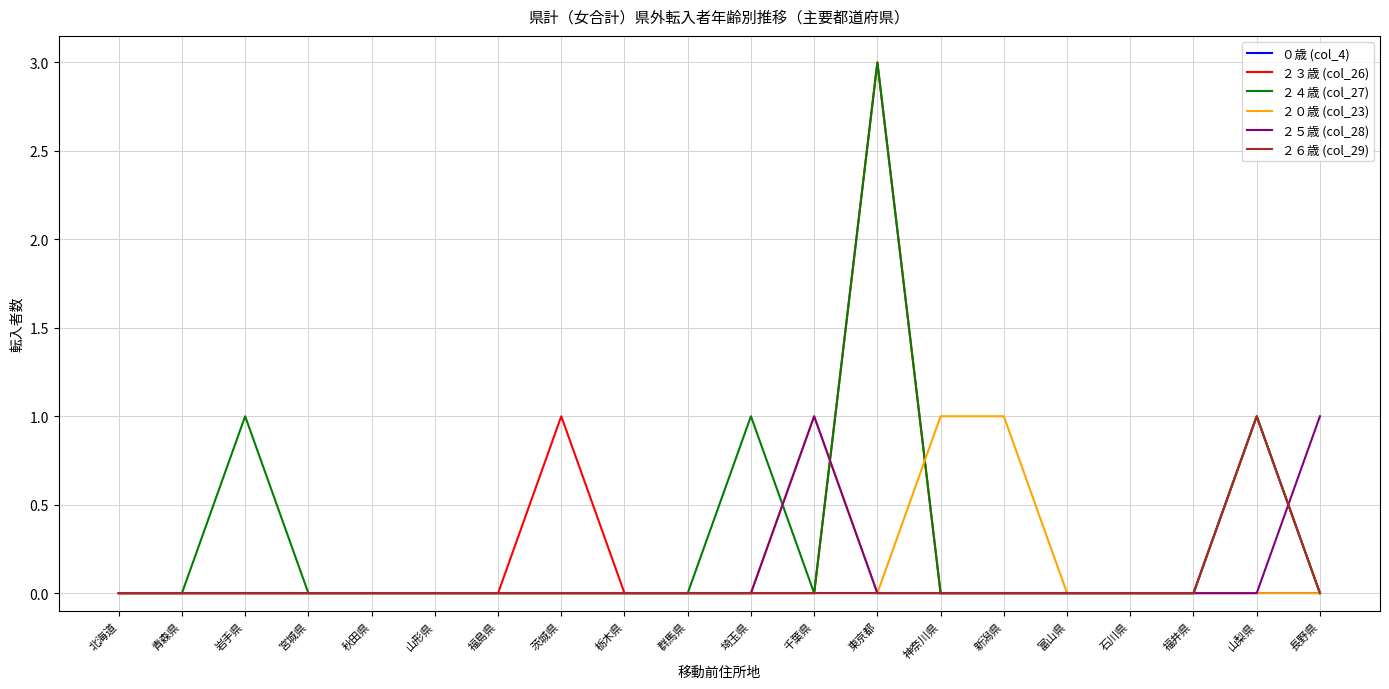

The ２５歳 (col_28) series shows 0 at 神奈川県. True or false?

True